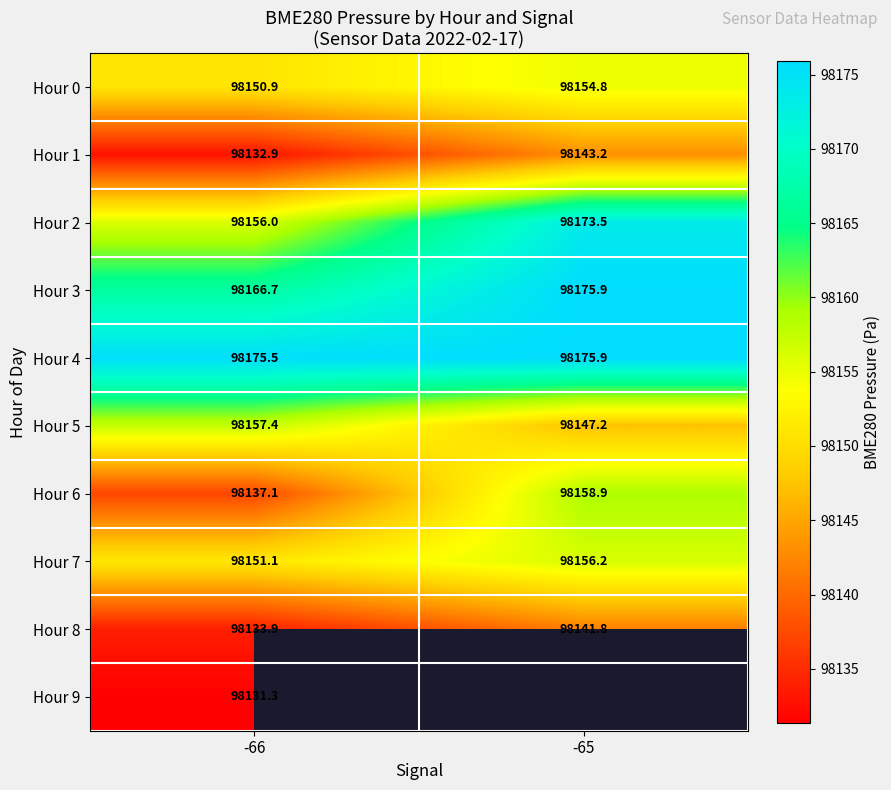

Is the value of Hour 5 at -66 greater than the value of Hour 1 at -65?

Yes